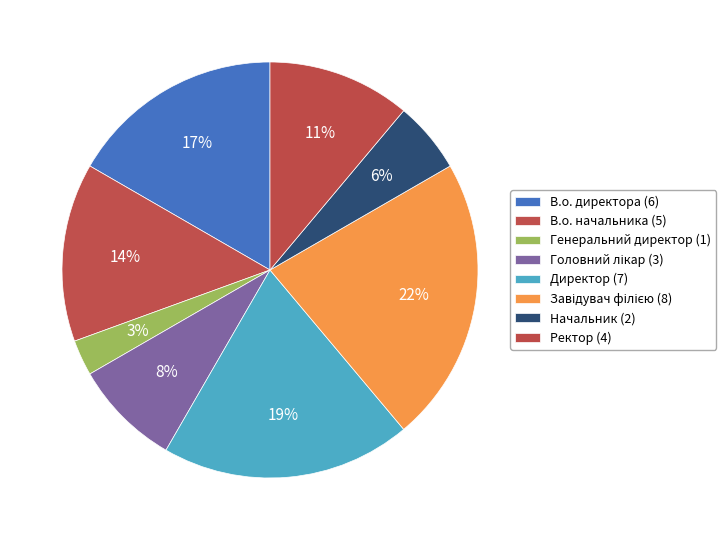

True or false: Головний лікар accounts for 8% of the total.

True